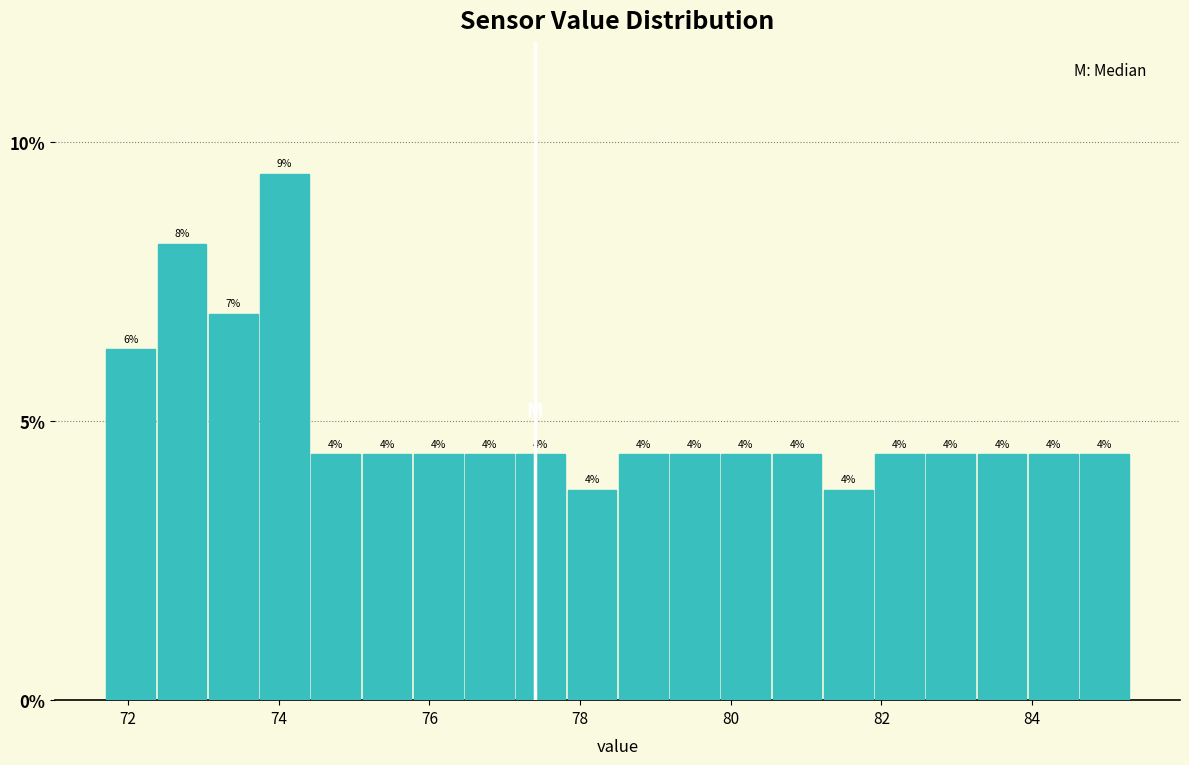

Around what value on the x-axis is the tallest bar? Give the approximate position of its centre, as read against the axis.

74.0